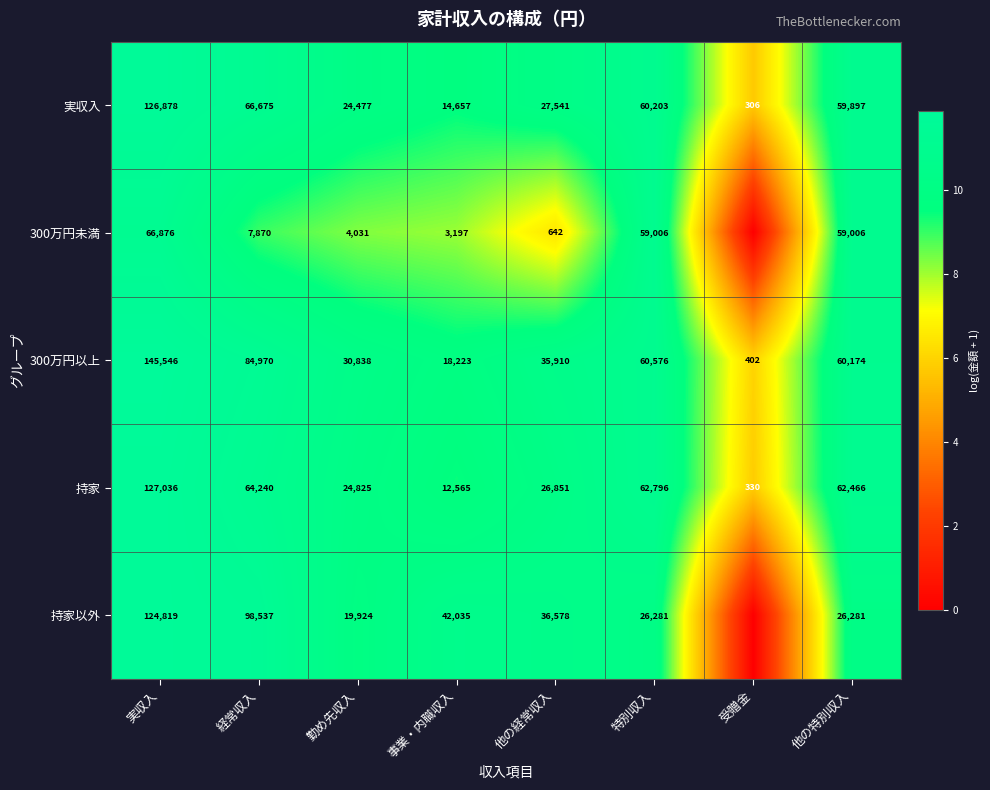

How many categories are shown in the chart?

8